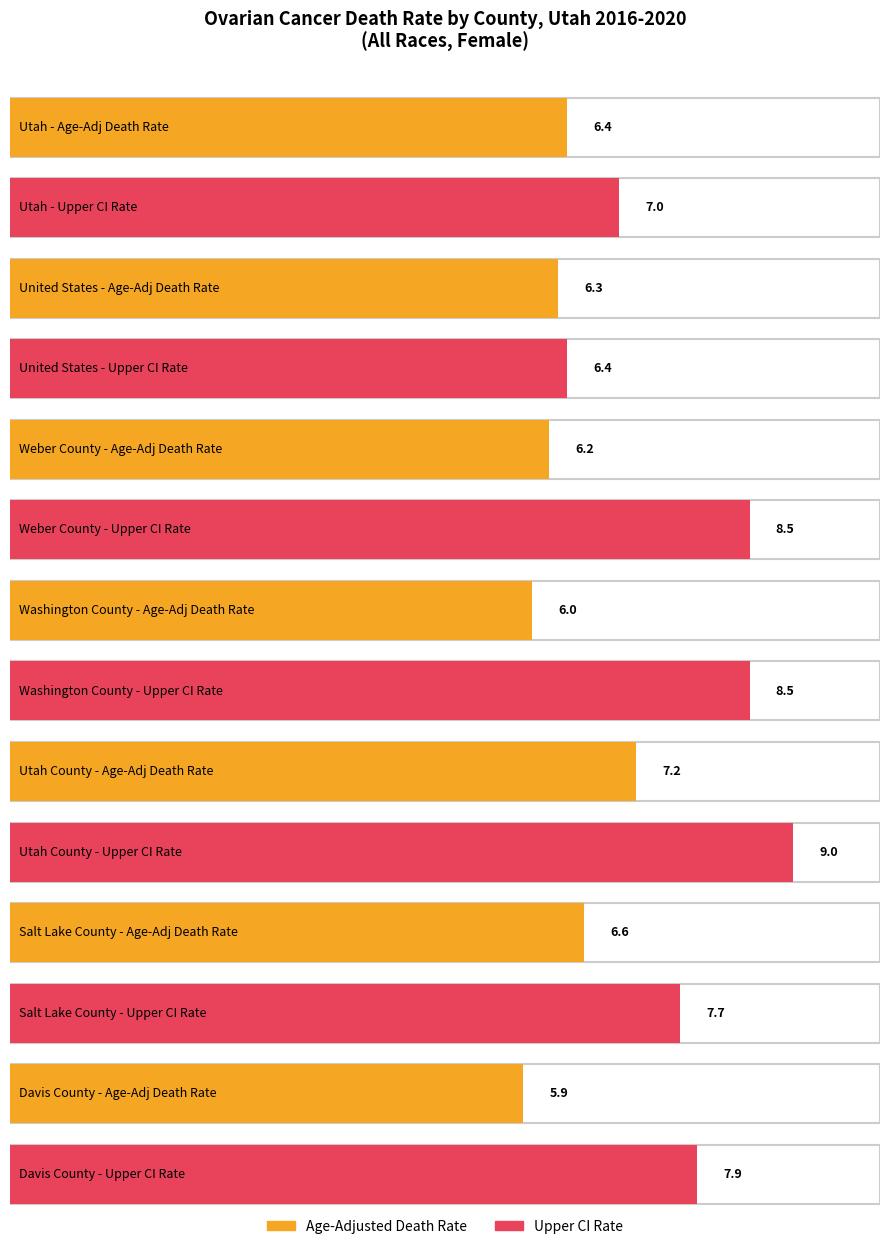

Which category has the highest value across all series?

Utah County